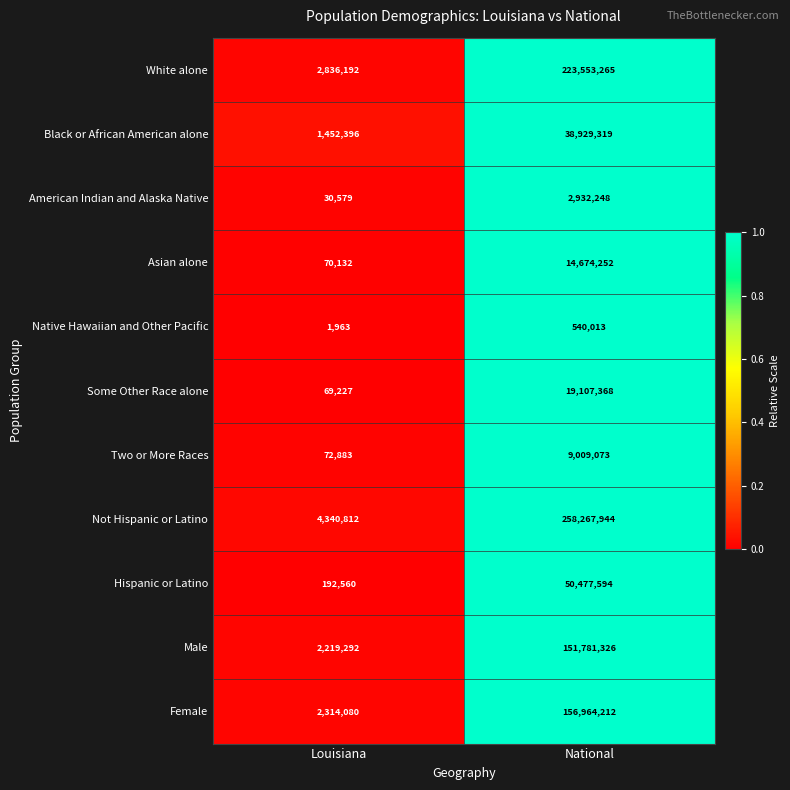

What is the difference between the Some Other Race alone values at Louisiana and National?

19038141